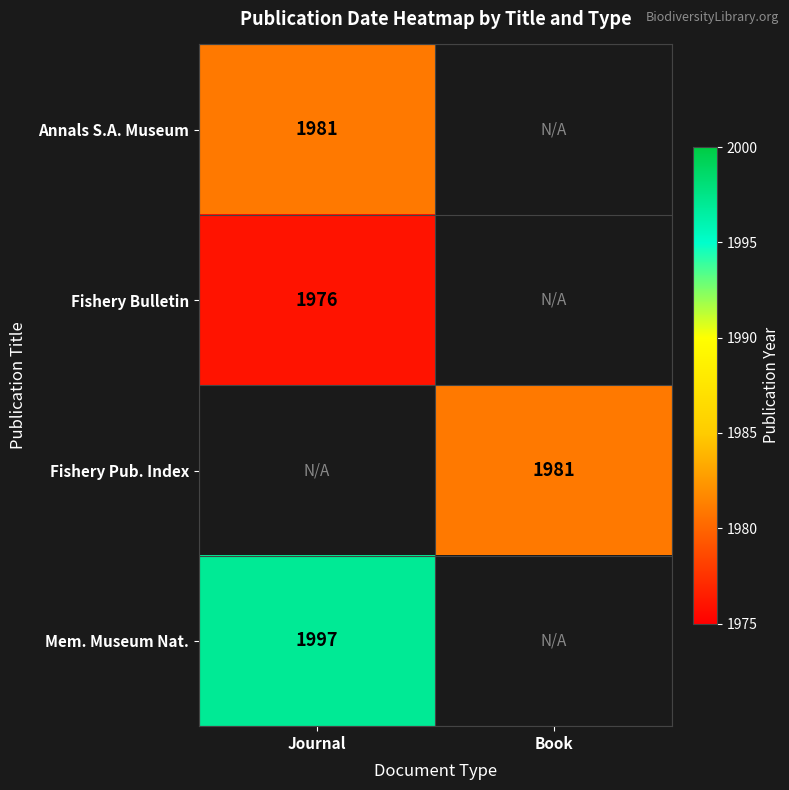

How many data points does each series have?

2